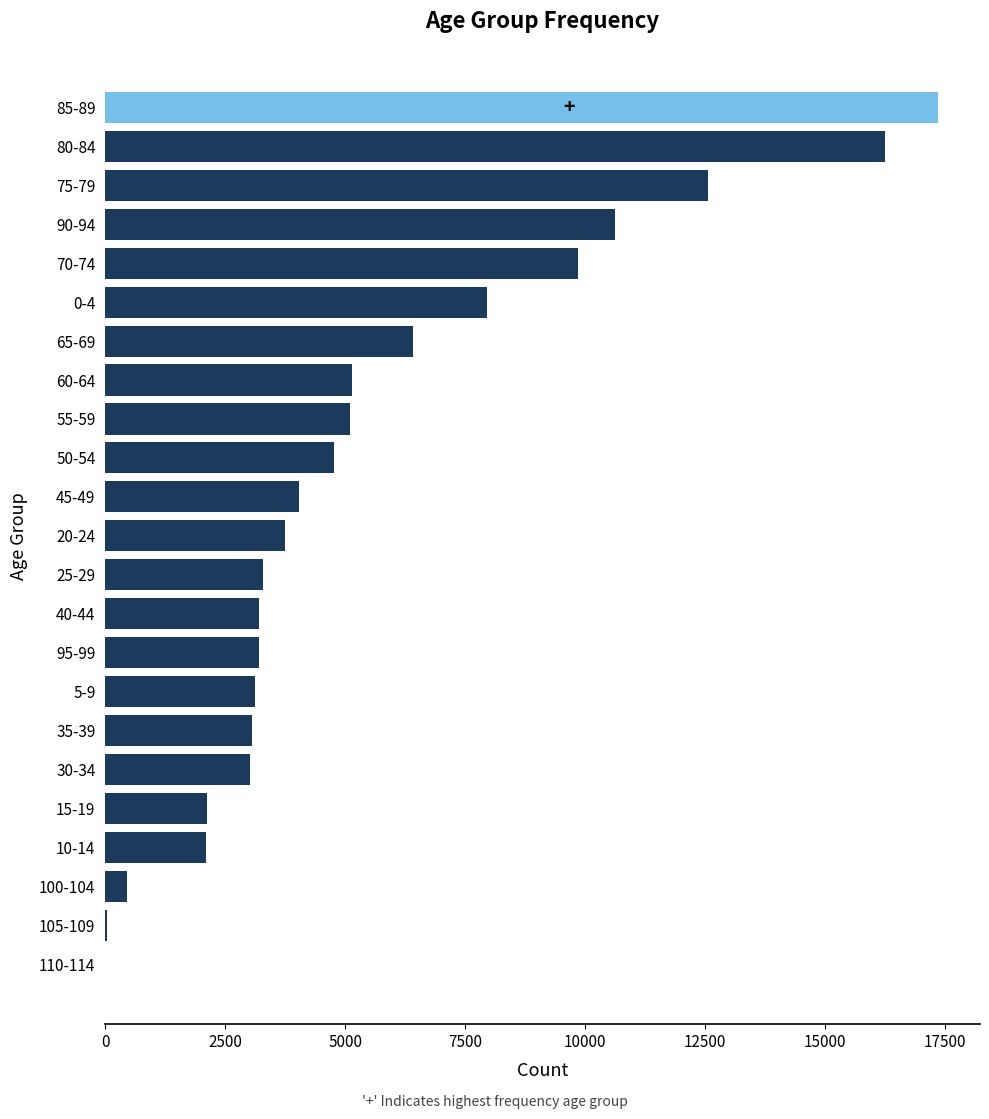

What is the maximum value shown in the chart?

17358